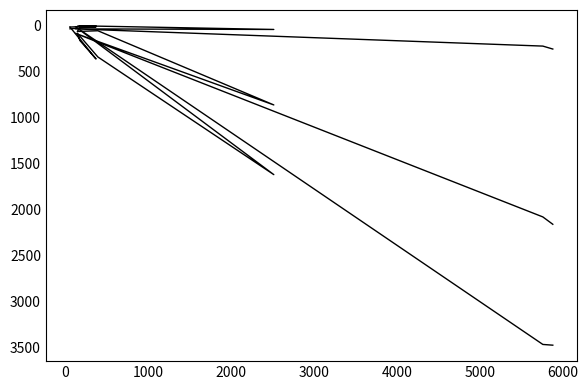

Is the value of 一戸建 戸数 at 0 greater than the value of 共同住宅 戸数 at 6000?

Yes